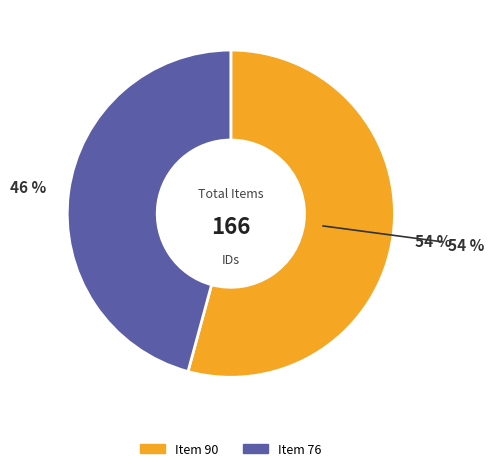

To the nearest percent, what is the difference between the Item 90 and Item 76 slice percentages?

8%